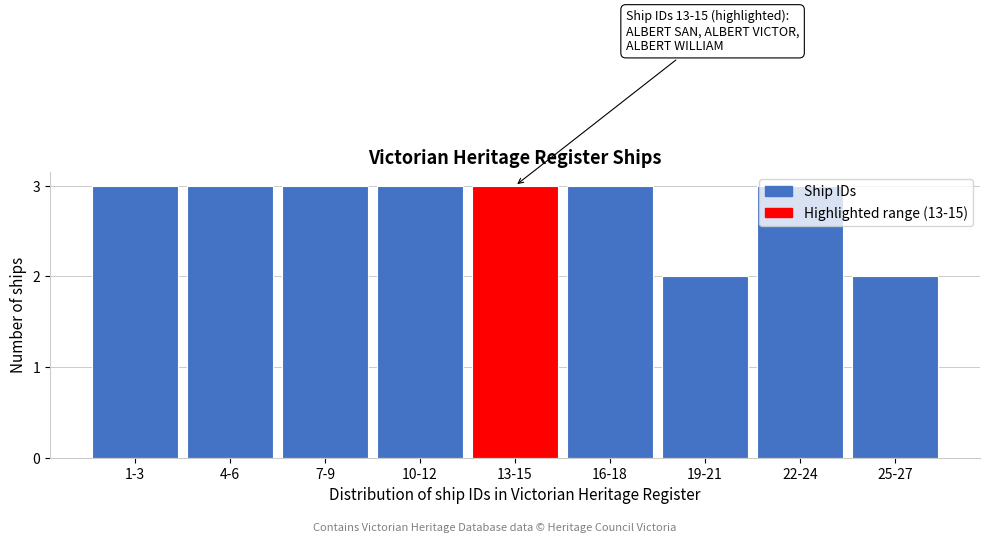

What is the label of the 7th bar from the left?

19-21